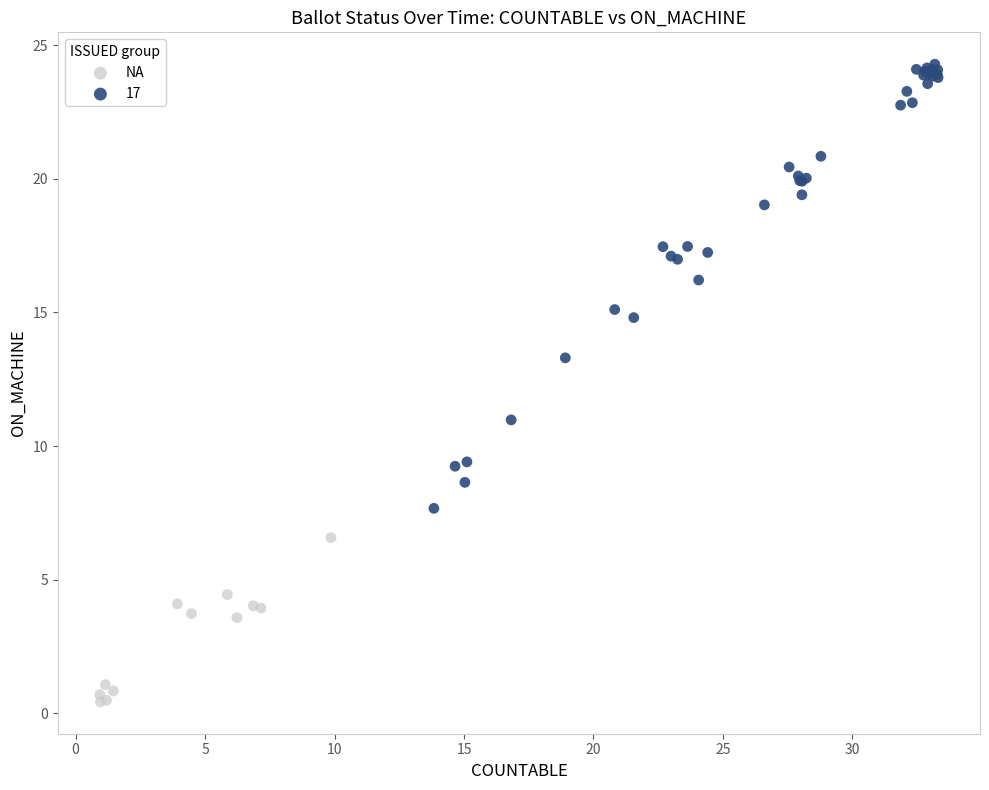

Which series contains the highest Y value?

17